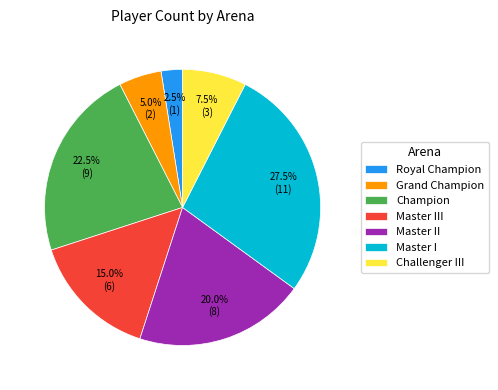

Is it true that Champion is 32% of the pie?

False